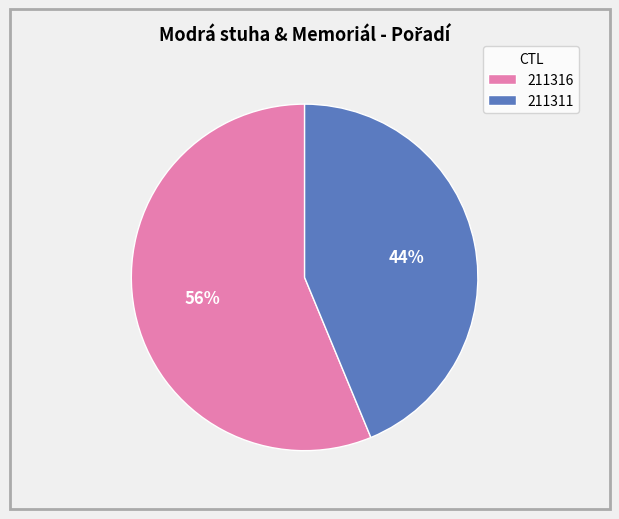

What is the smallest slice in the pie chart?

211311